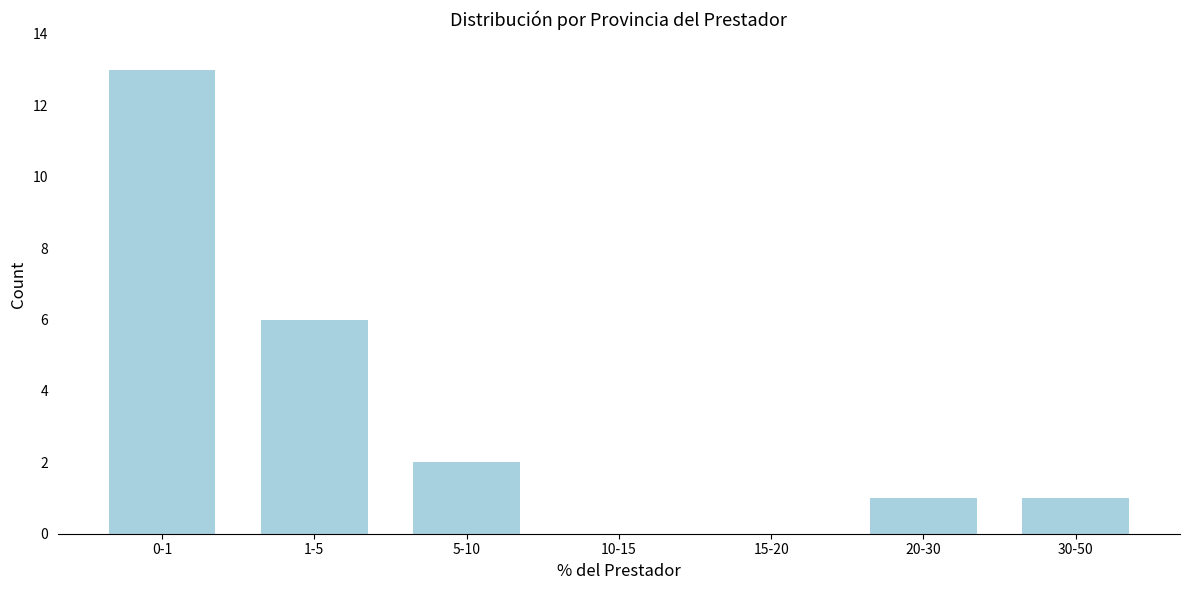

Reading left to right, list all the values displayed in this chart.

0-1=13	1-5=6	5-10=2	10-15=0	15-20=0	20-30=1	30-50=1